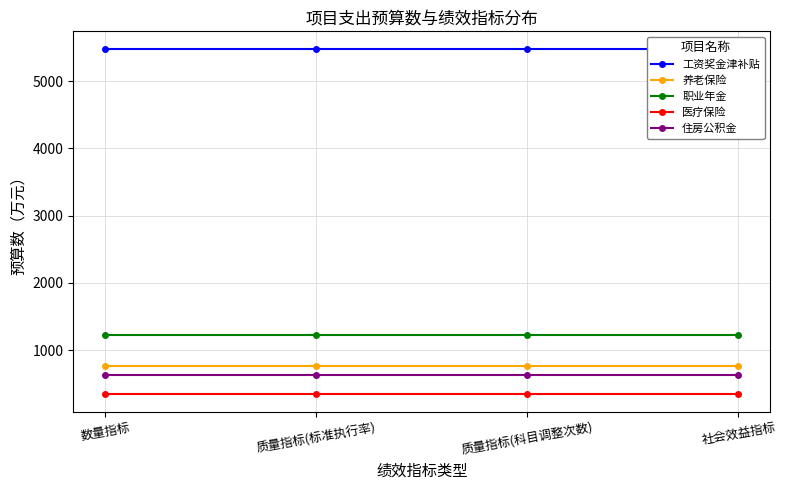

What is the greatest value displayed?

5484.0